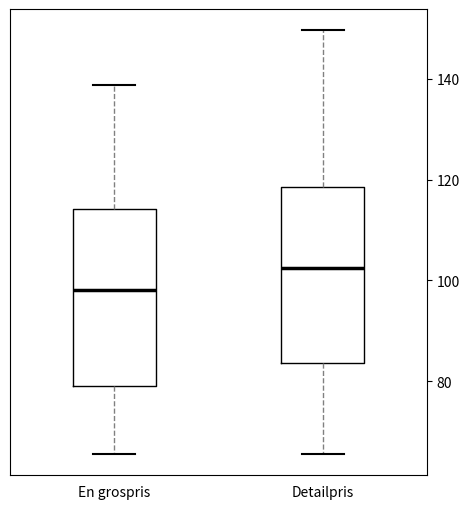

Which box has the lowest median line?

En grospris